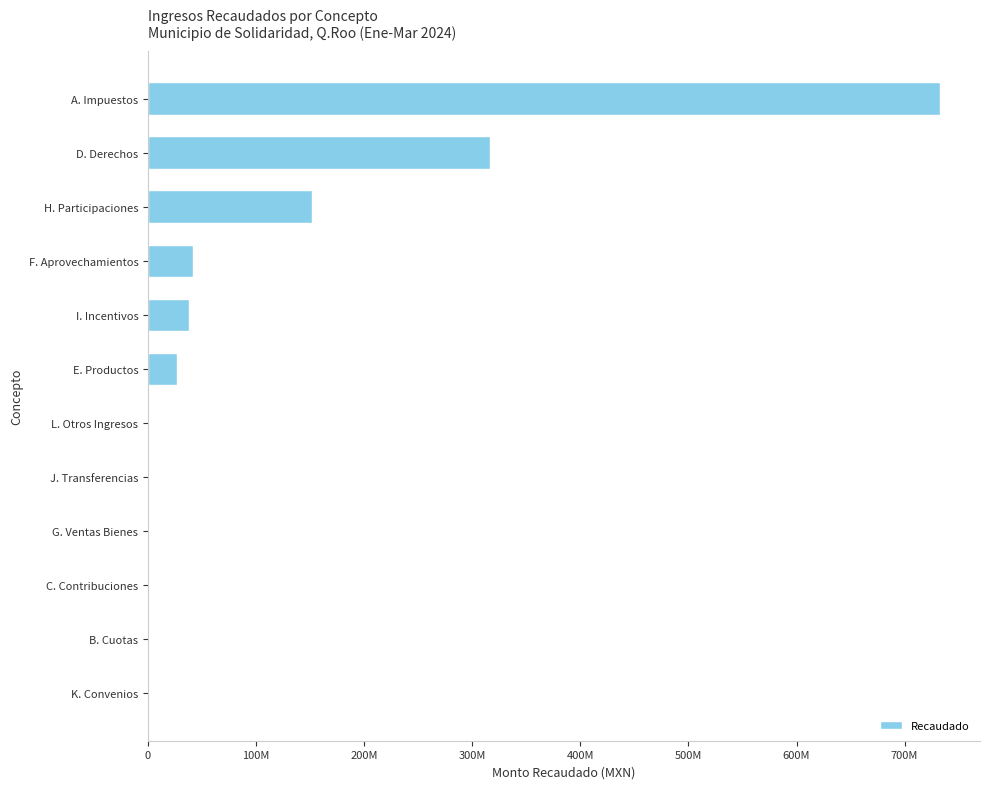

Are the bars horizontal?

Yes